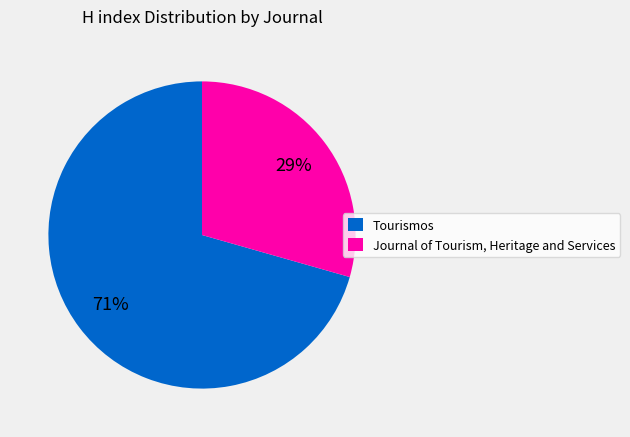

Is there any slice that represents more than half of the pie?

Yes